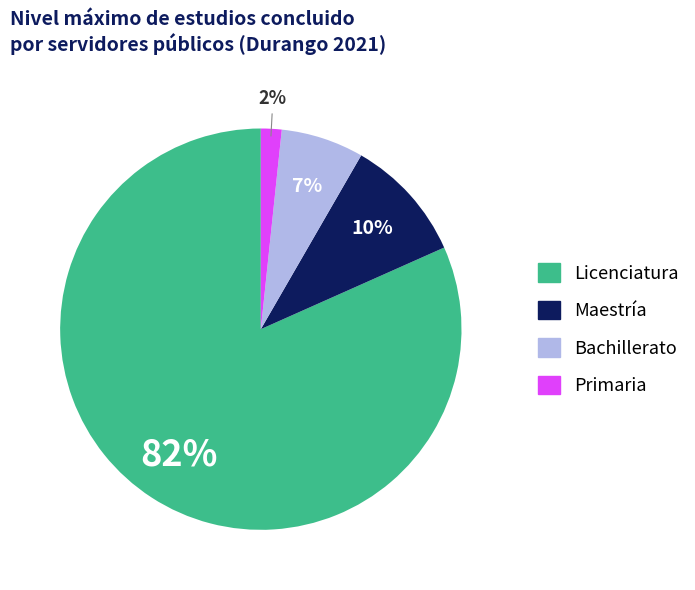

To the nearest percent, what portion does Maestría represent?

10%